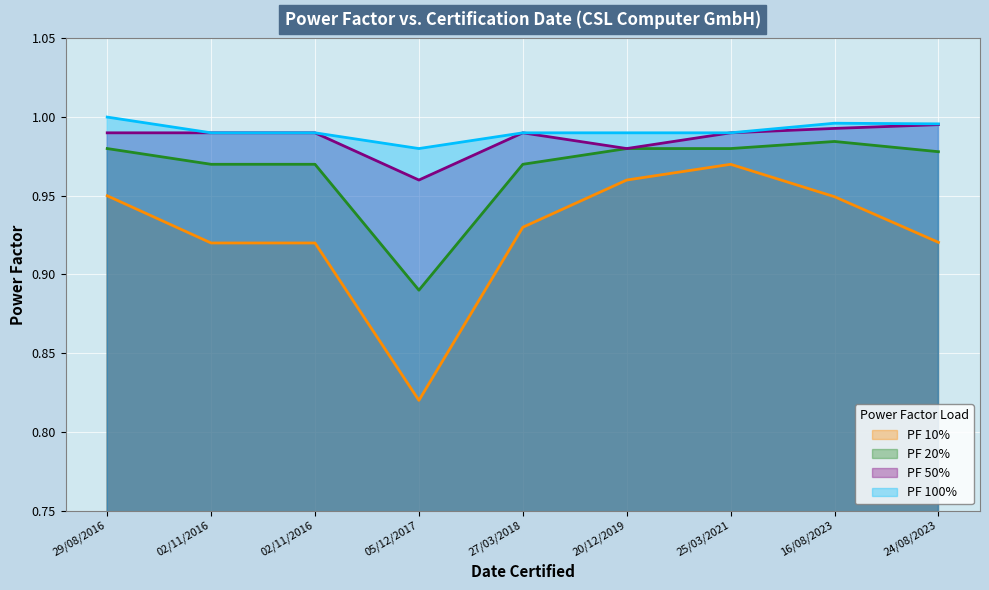

What is the value of the PF 20% point at the 2nd from the left?

1.0